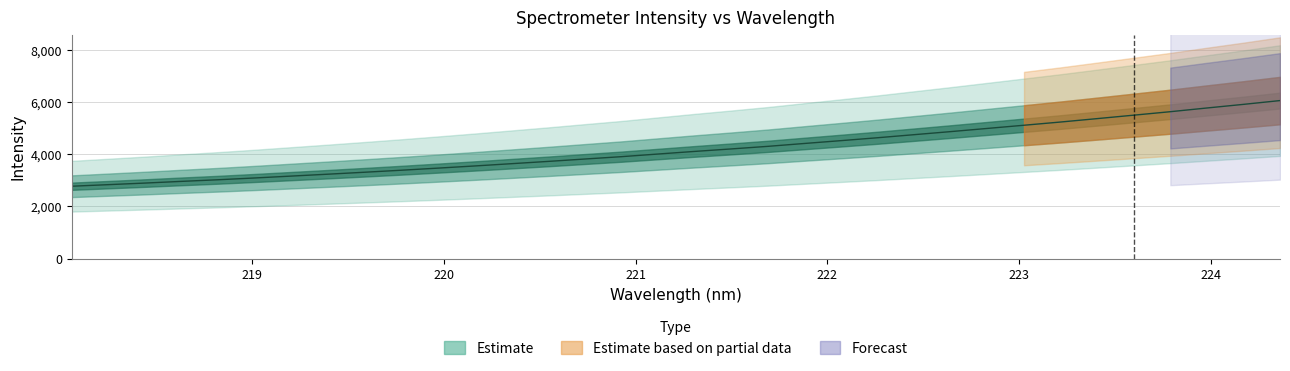

What is the average value?

4180.1